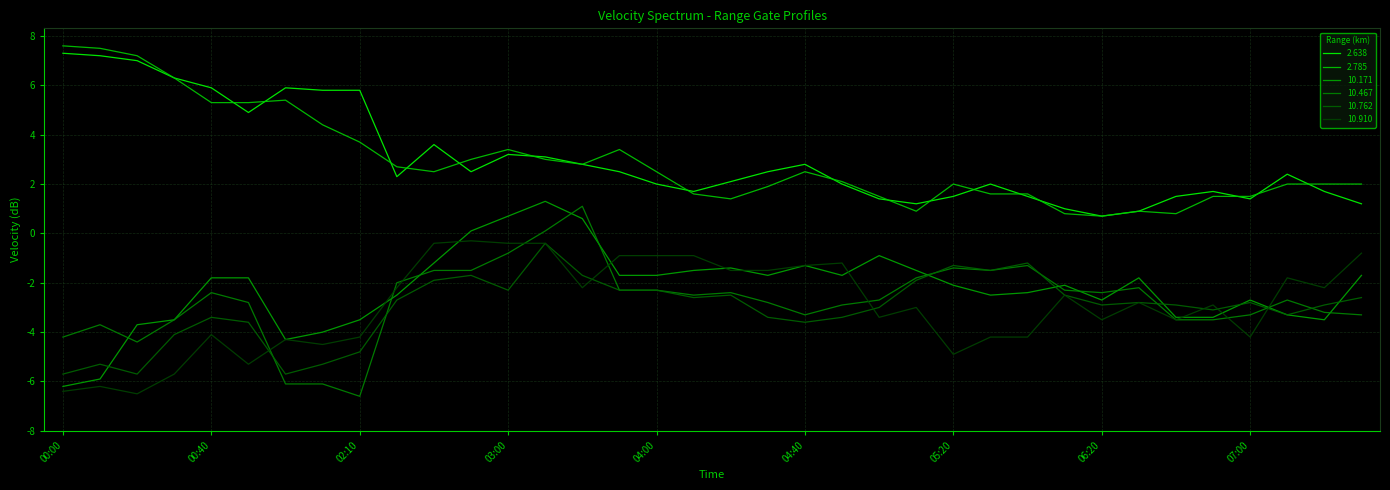

How many lines are shown in the chart?

6